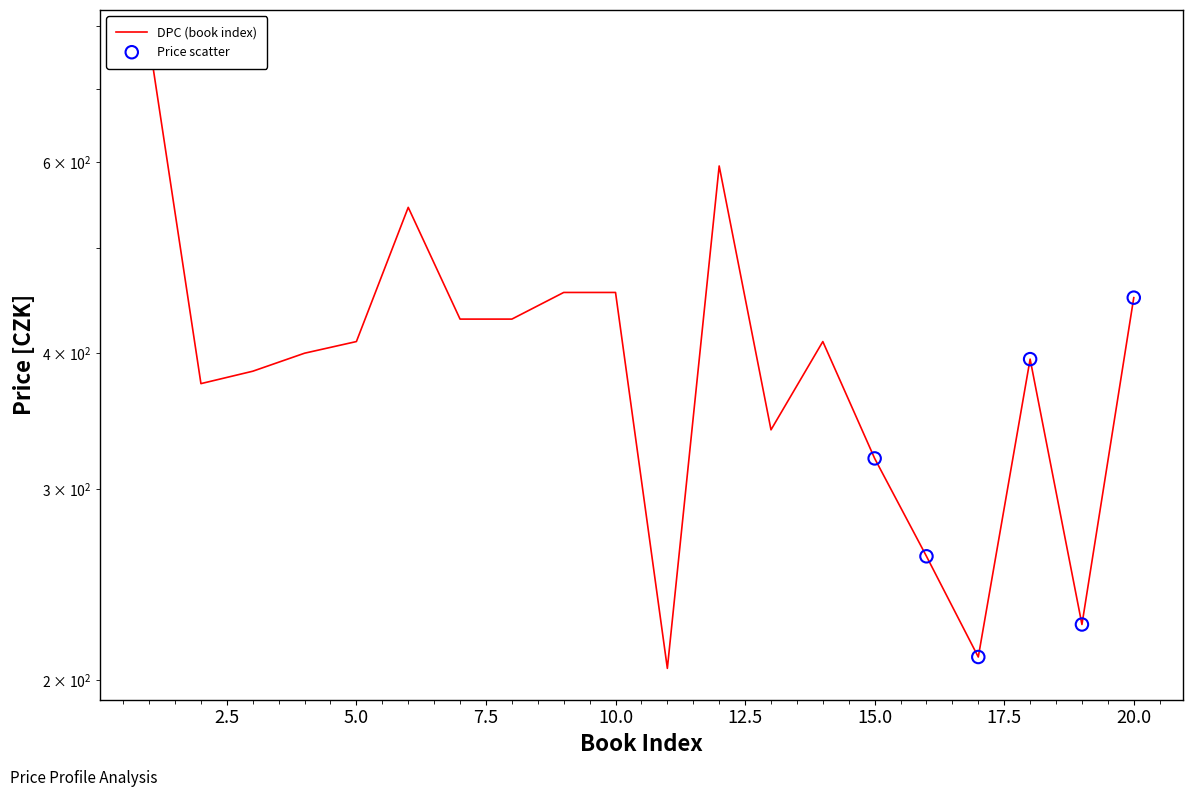

What is the change in value from 2 to 20?

+75